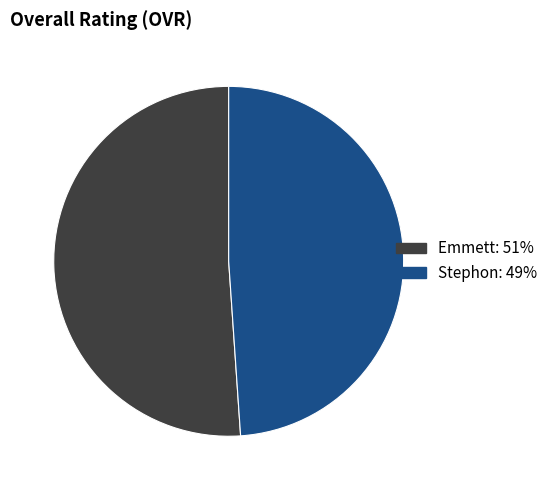

Count the number of slices in the pie.

2